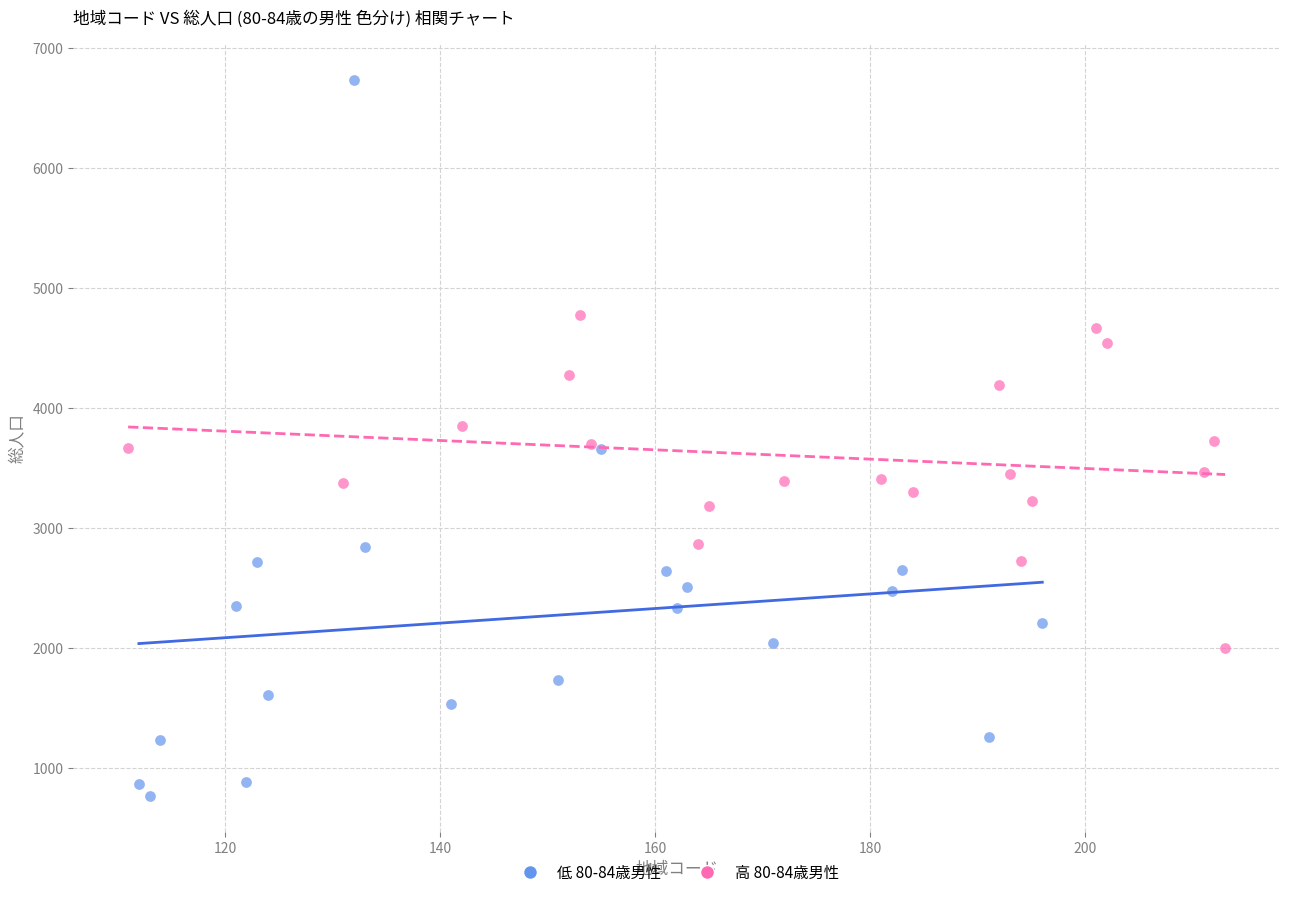

Which series contains the lowest Y value?

低 80-84歳男性